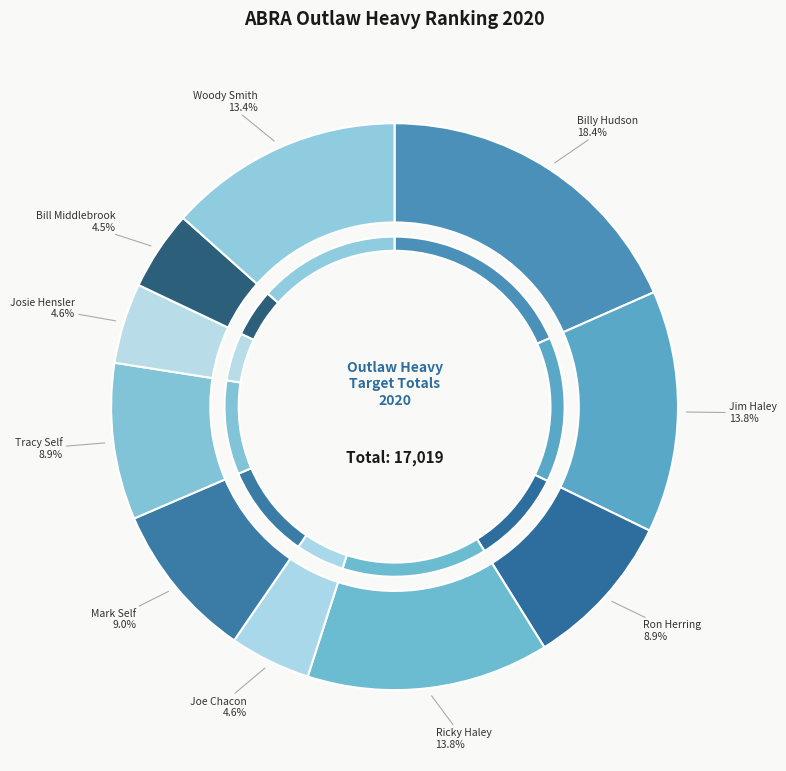

To the nearest percent, what is the combined percentage of Woody Smith and Ricky Haley?

27%